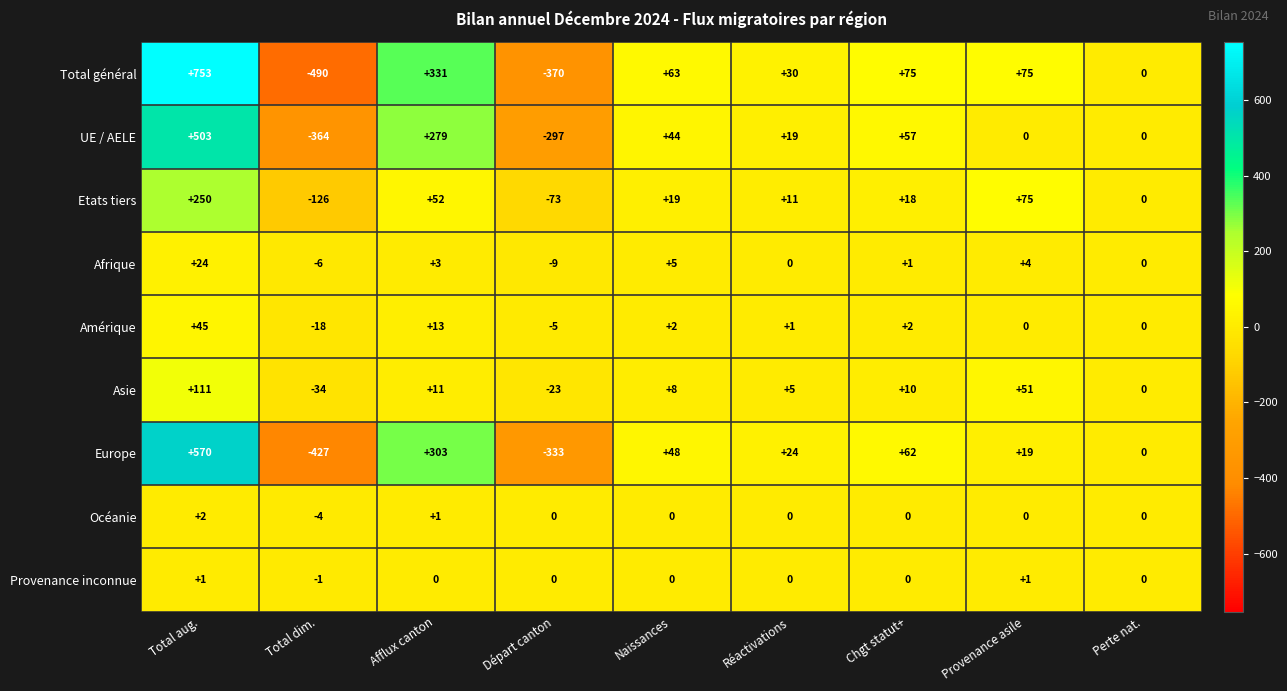

Count the number of categories in the chart.

9